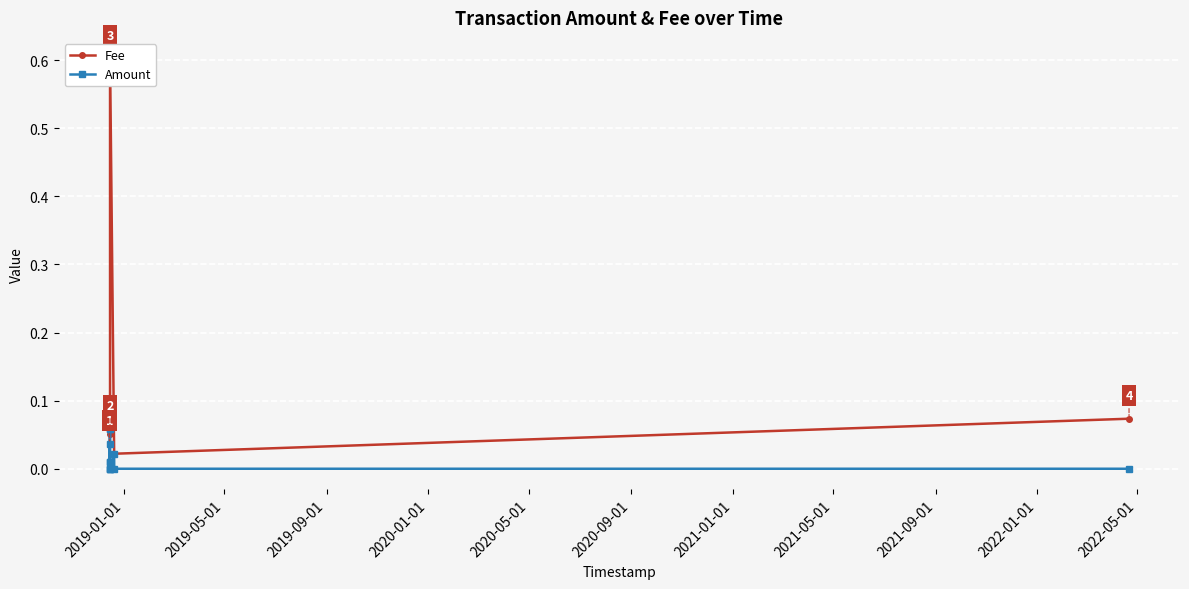

The value of Fee at 2022-01-01 is 0.0. True or false?

False